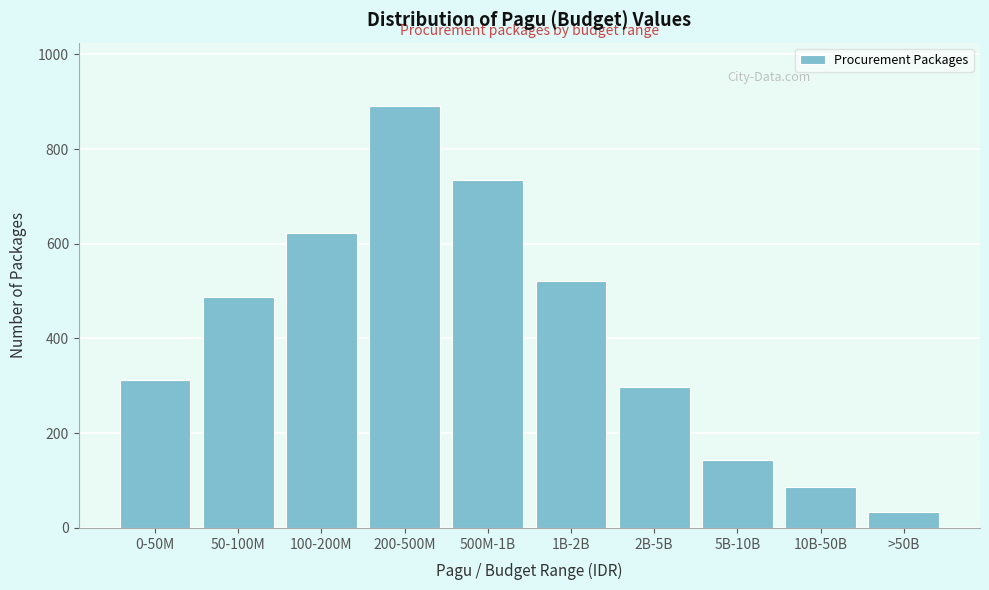

Reading right to left, list all the values displayed in this chart.

>50B=34	10B-50B=87	5B-10B=143	2B-5B=298	1B-2B=521	500M-1B=734	200-500M=891	100-200M=623	50-100M=487	0-50M=312